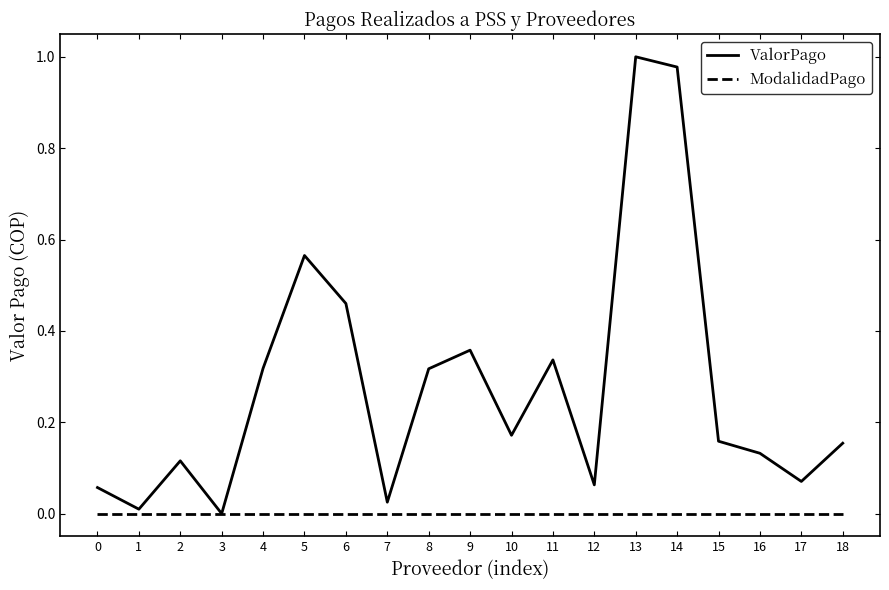

How many lines are shown in the chart?

2